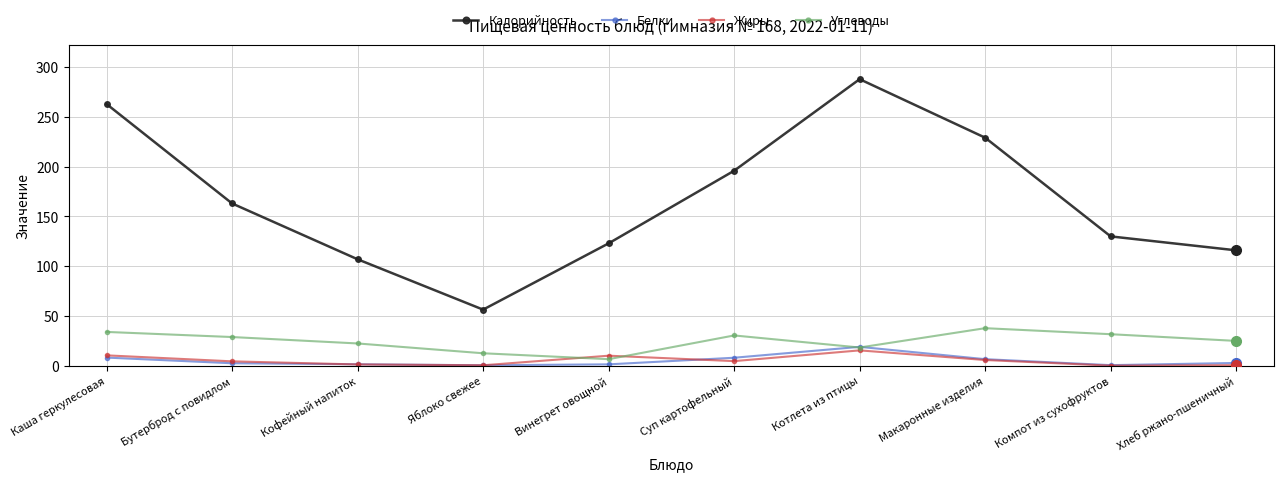

At which label is Калорийность closest to 172?

Бутерброд с повидлом